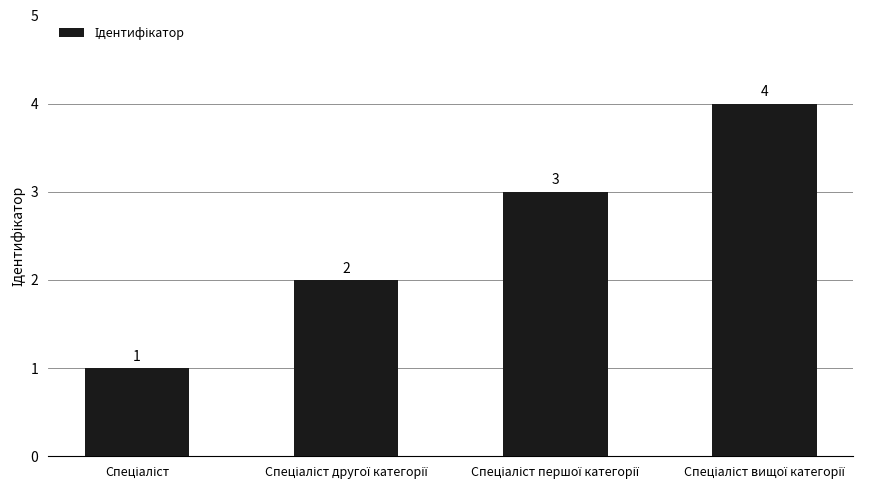

What is the maximum value shown in the chart?

4